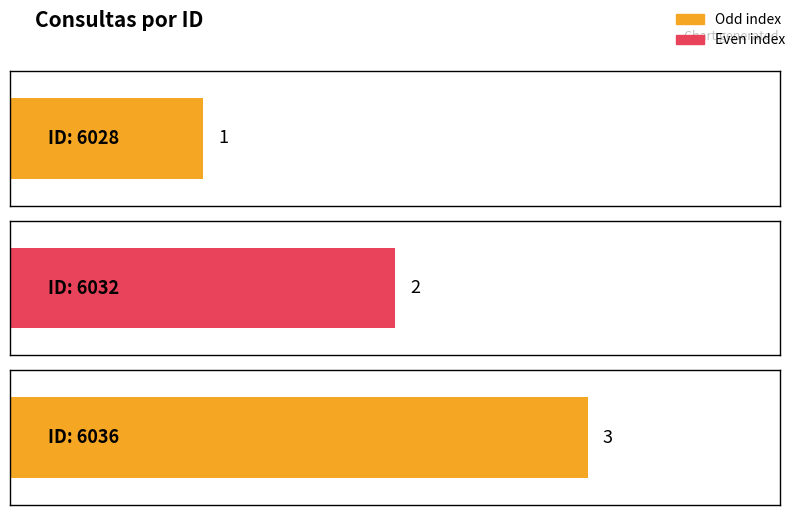

Between 6028 and 6036, which is larger?

6036